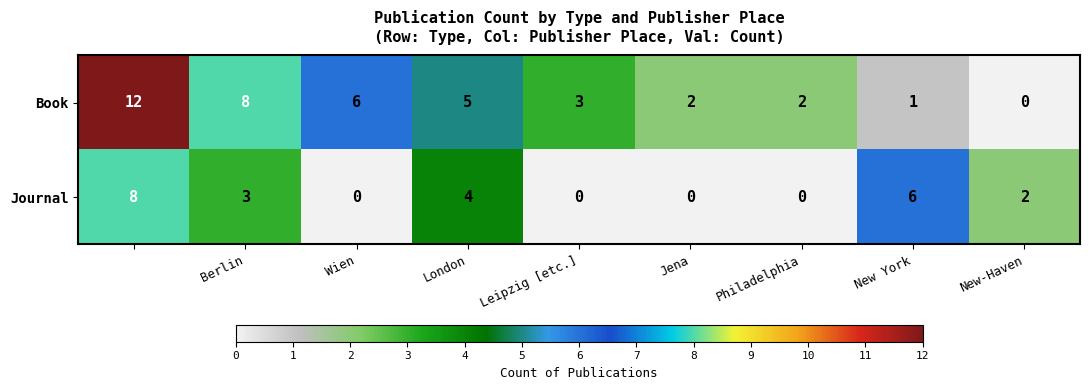

Reading right to left, list all the values displayed in this chart.

Book: 0	1	2	2	3	5	6	8	12
Journal: 2	6	0	0	0	4	0	3	8